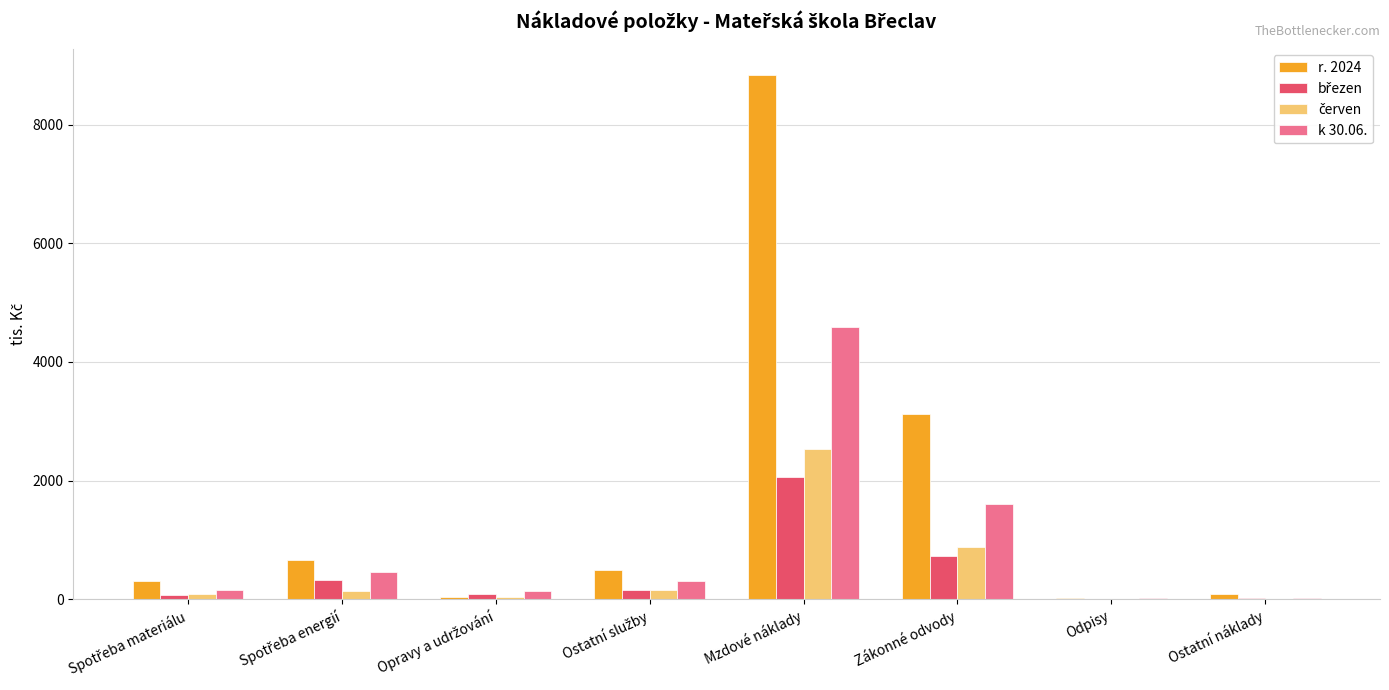

Which label corresponds to the largest value in the chart?

Mzdové náklady